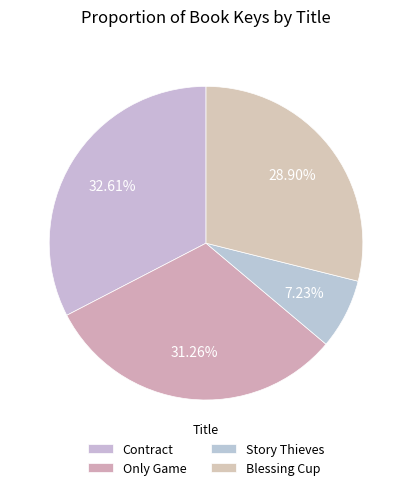

Is Story Thieves the majority of the pie?

No